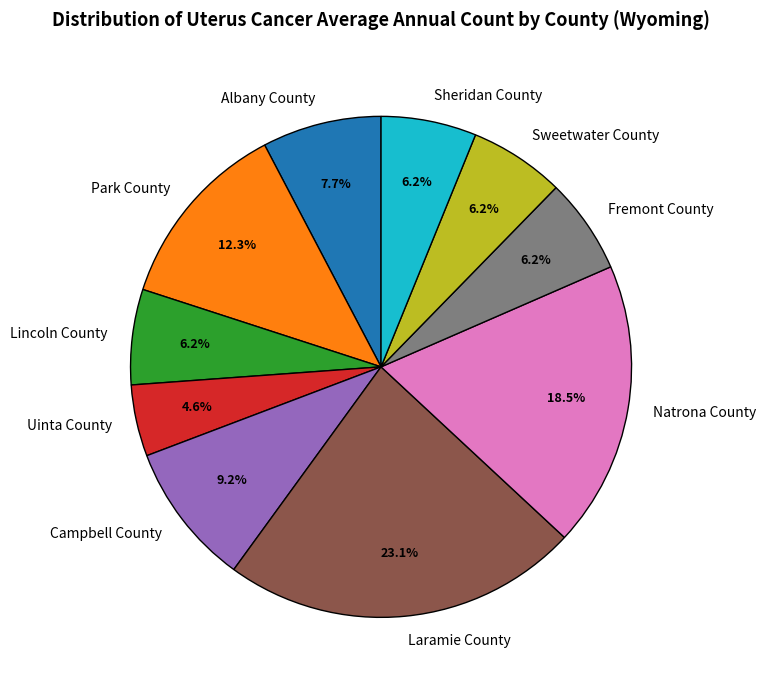

What is the smallest slice in the pie chart?

Uinta County